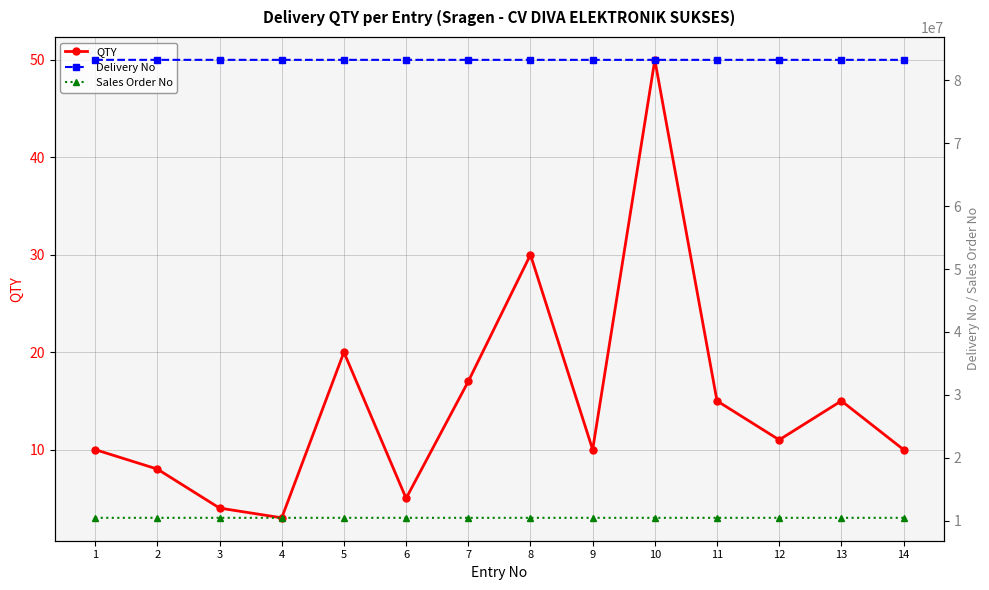

Is it true that Delivery No equals 83260291 at 5?

True